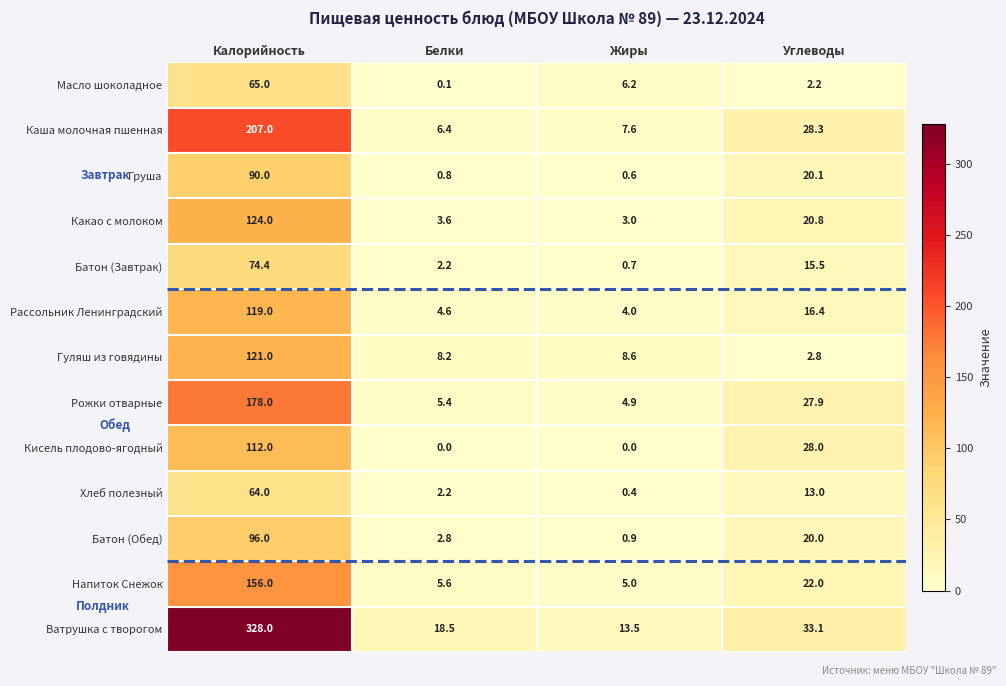

What is the maximum value for Рассольник Ленинградский?

119.0